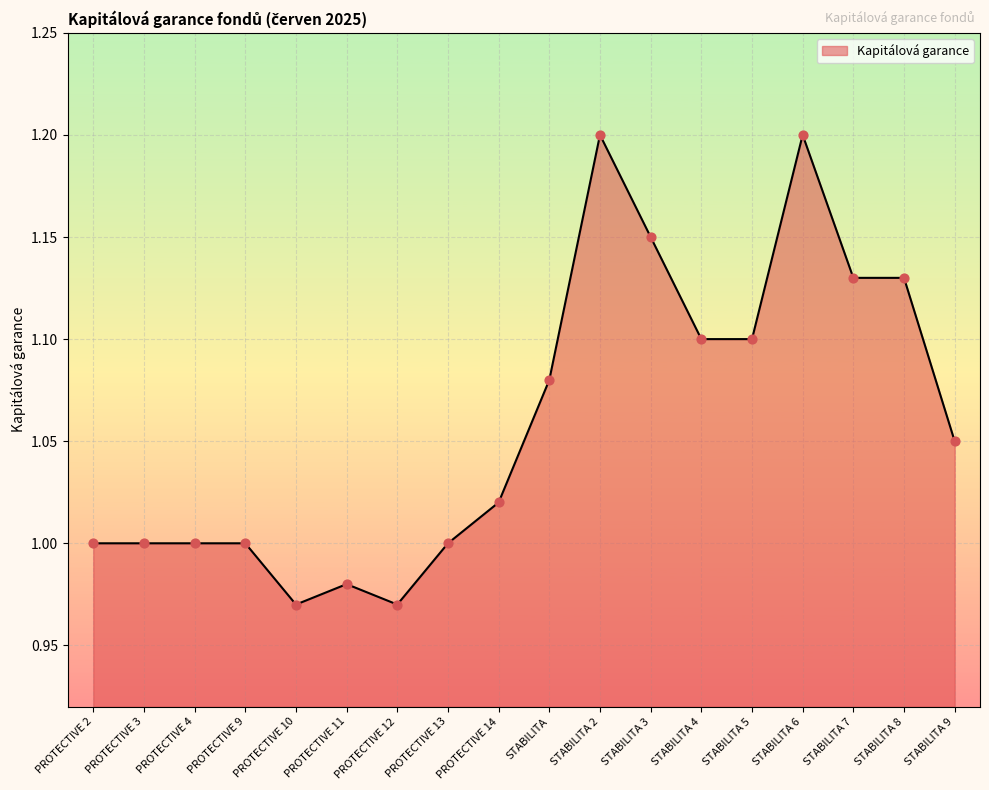

What is the change in value from PROTECTIVE 12 to STABILITA 3?

+0.2